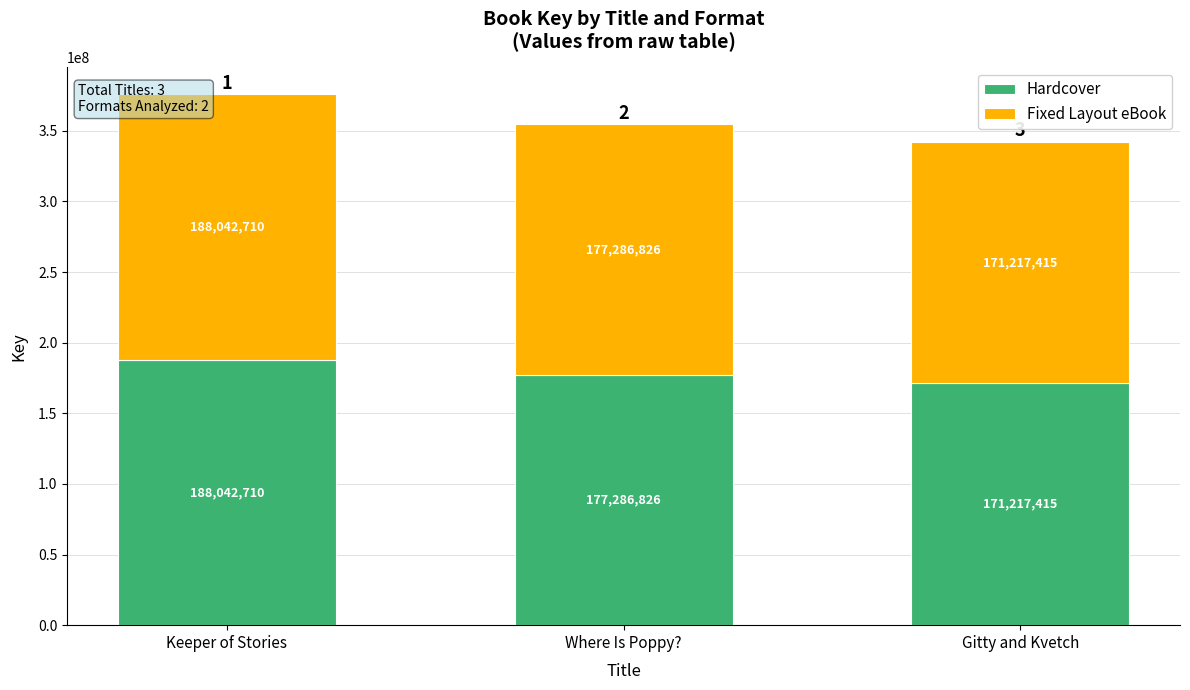

At which label does Hardcover reach its peak?

Keeper of Stories